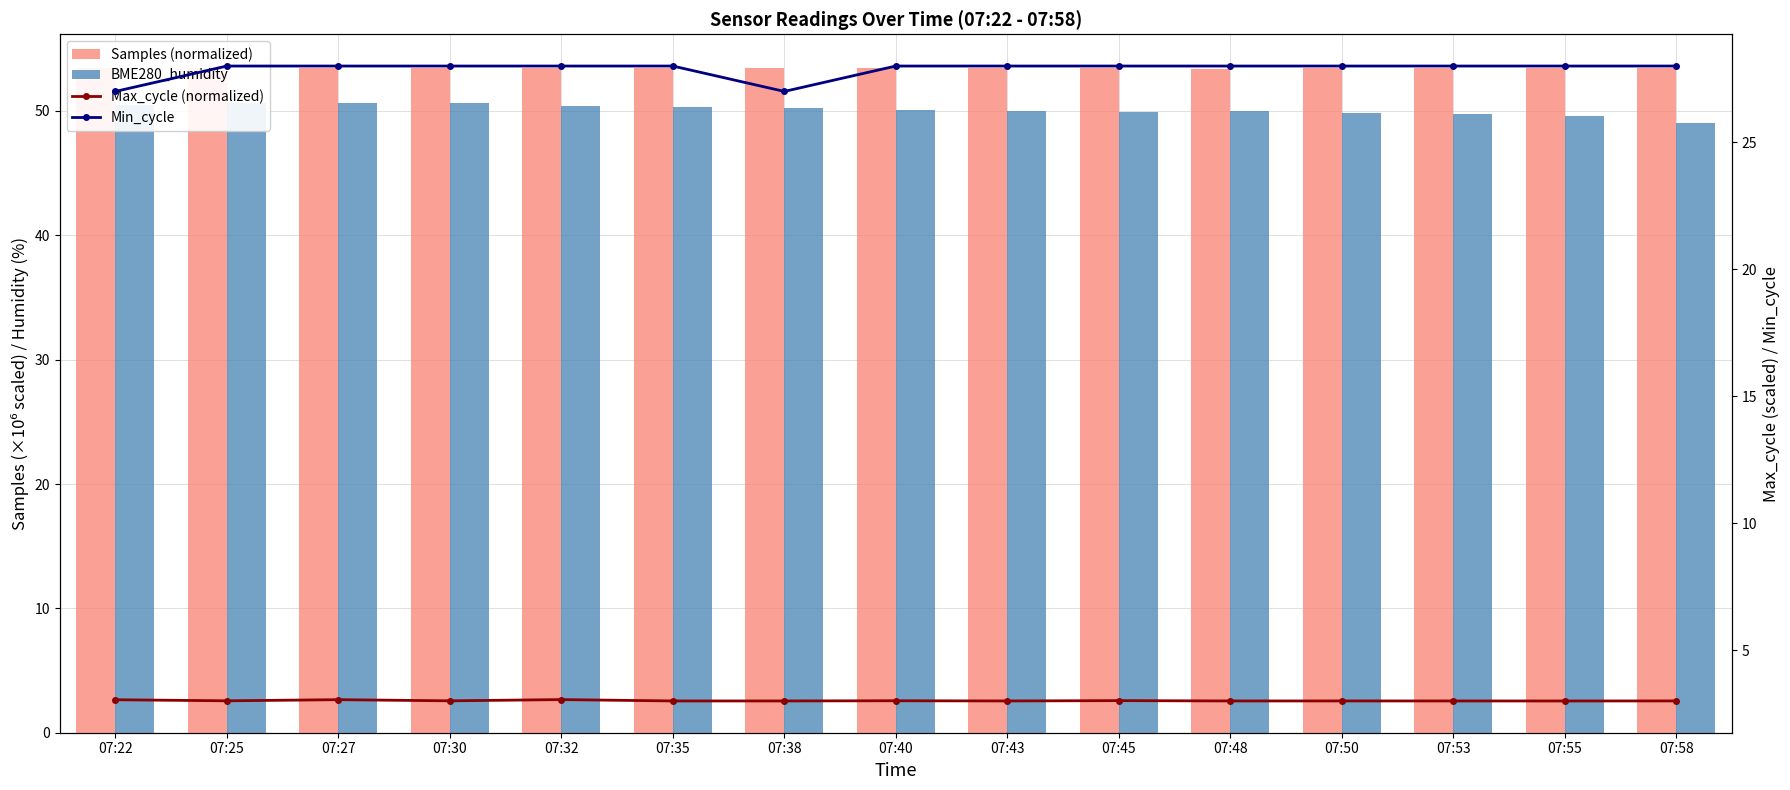

What is the difference between the BME280_humidity values at 07:53 and 07:38?

0.5